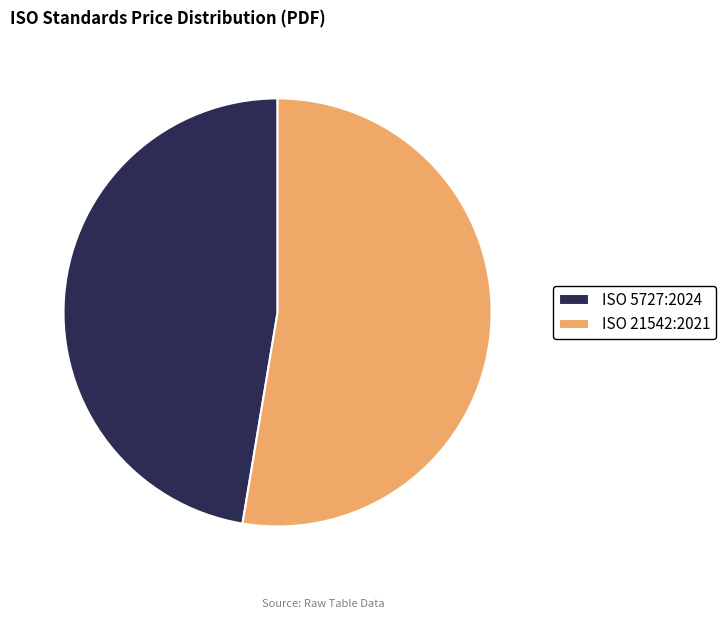

Count the number of slices in the pie.

2